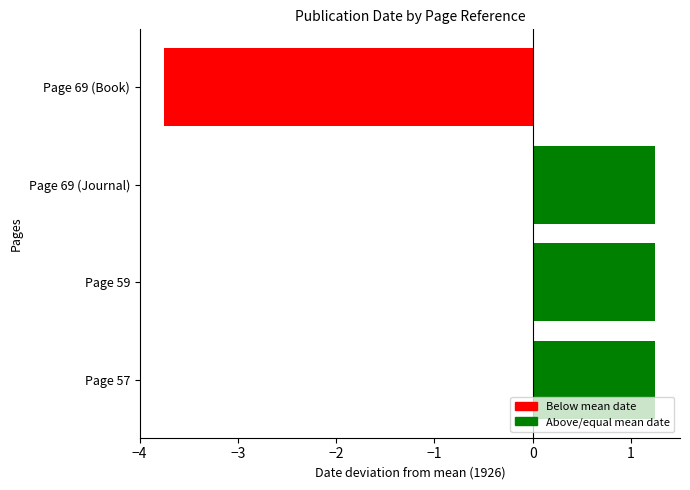

True or false: the data shows 1.2 at Page 57.

True